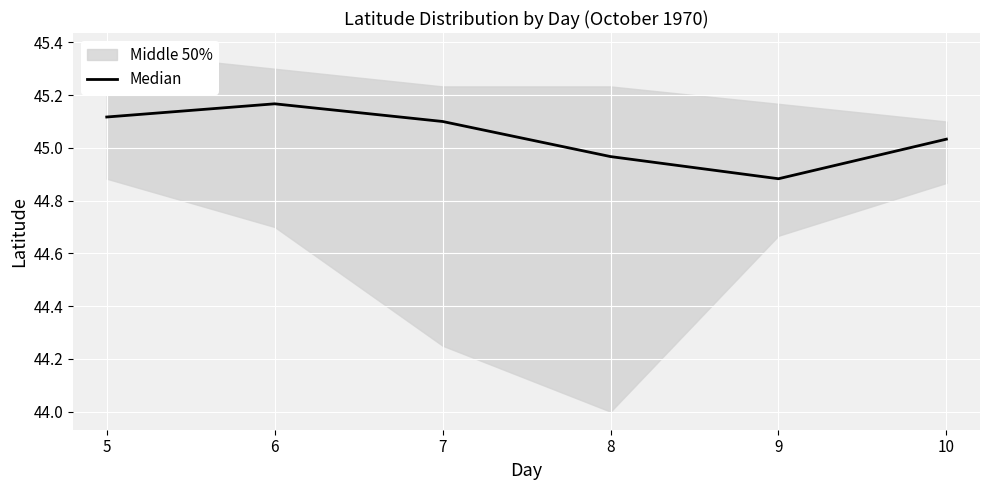

Reading left to right, extract all data points from this chart.

45.1	45.2	45.1	45.0	44.9	45.0